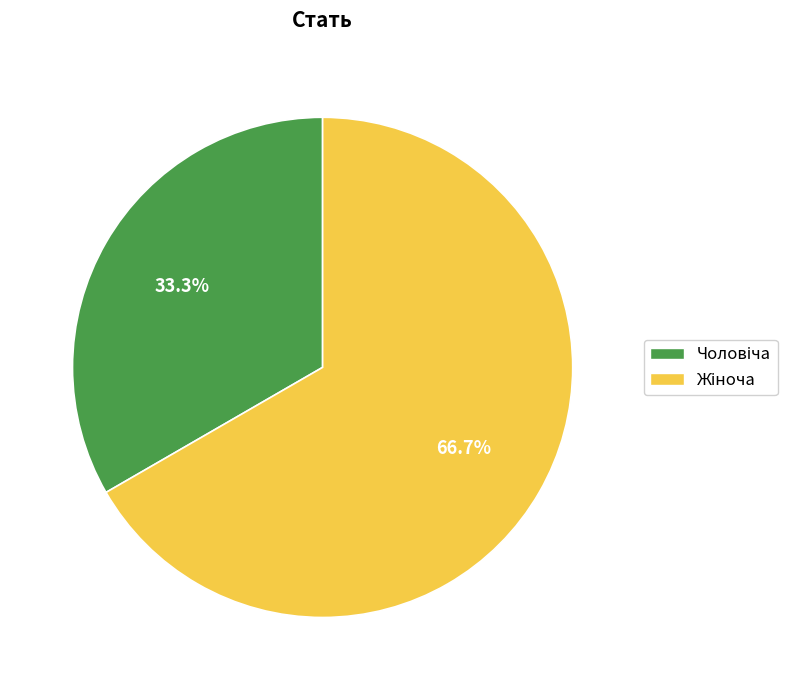

Is there a majority slice in this chart?

Yes